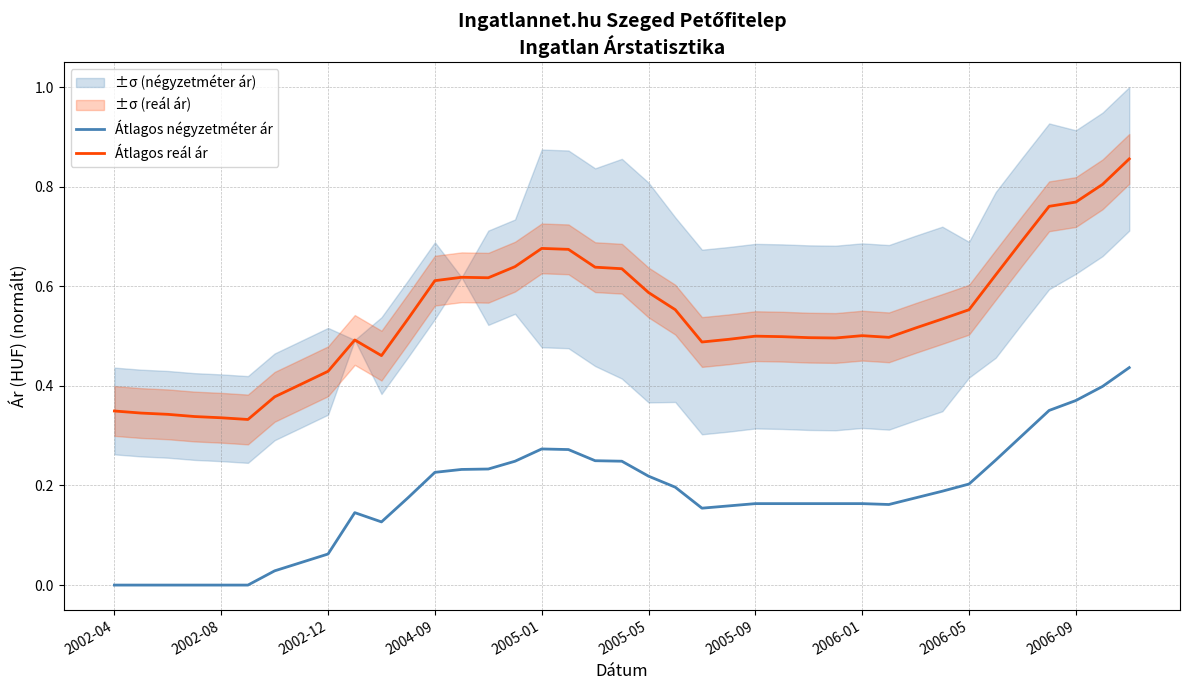

What value does the Átlagos reál ár series have at 19?

0.6